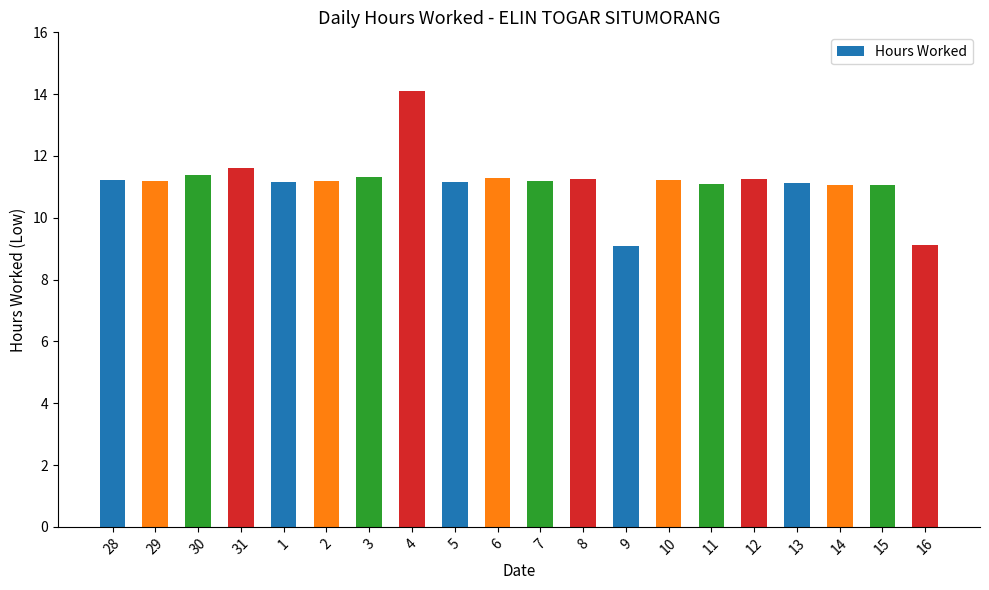

What is the difference between the maximum and minimum values?

5.0